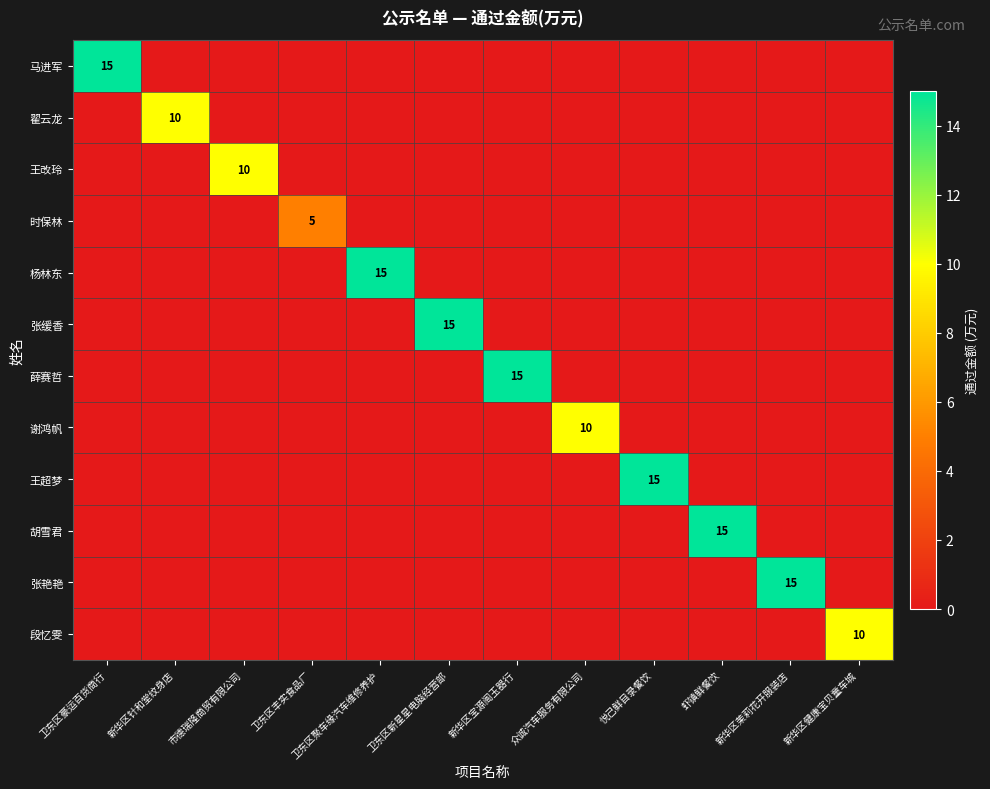

At how many categories does at least one series exceed 2?

12